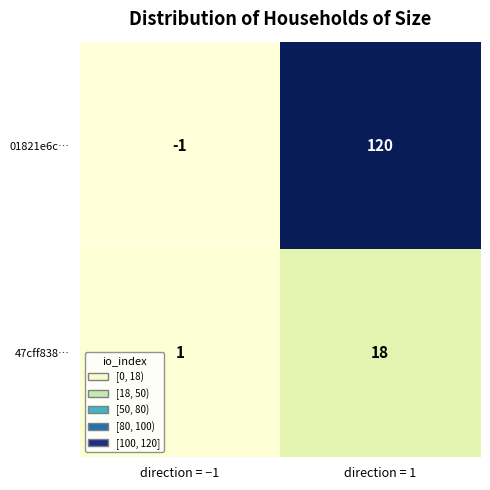

Rank the series by their average value, from highest to lowest.

01821e6c…, 47cff838…